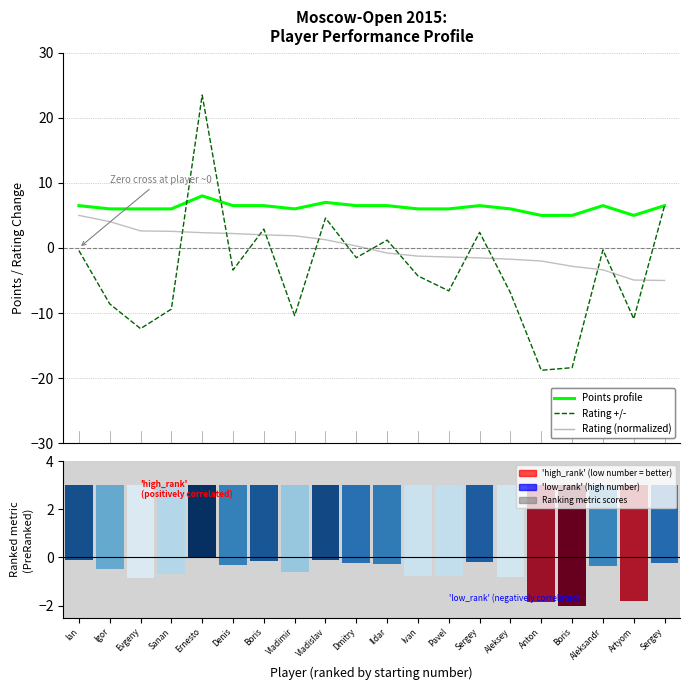

Which category has the highest value in the Points profile series?

Ernesto